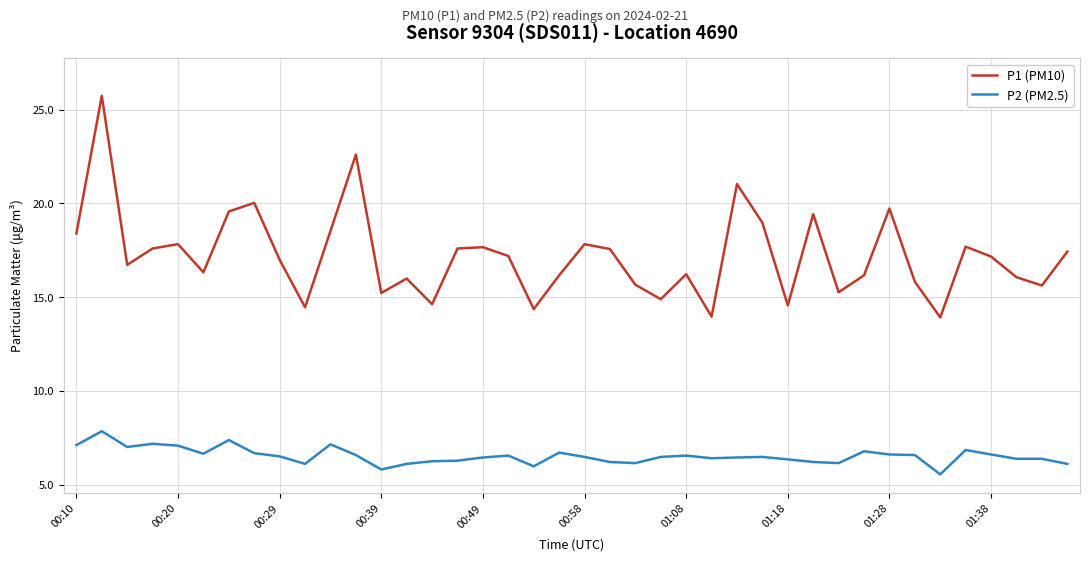

List the series in order of their peak value, lowest first.

P2 (PM2.5), P1 (PM10)